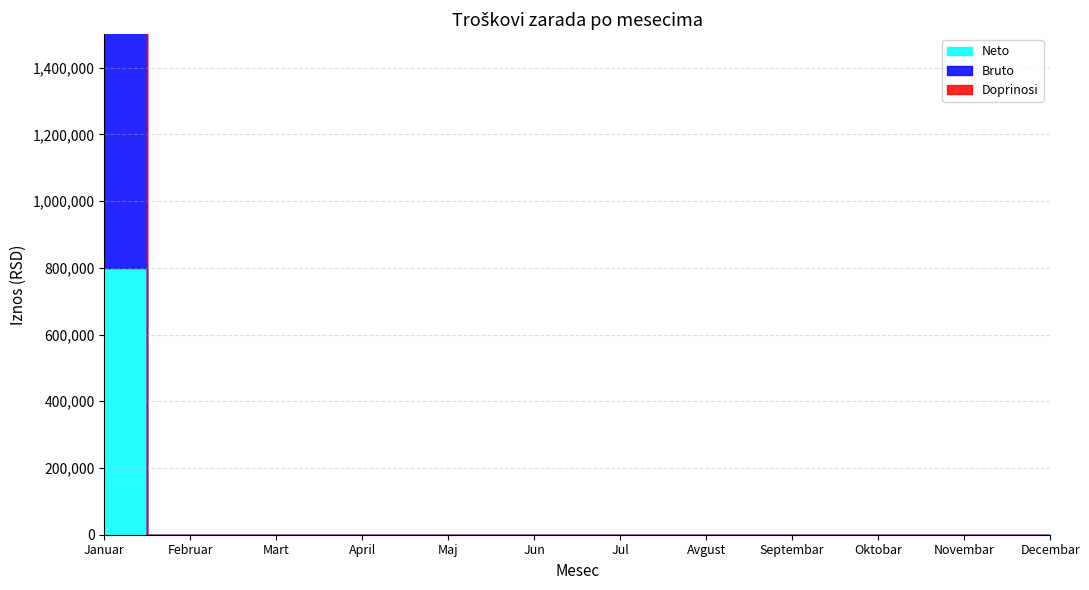

Is it true that Neto equals -398478 at Jul?

False